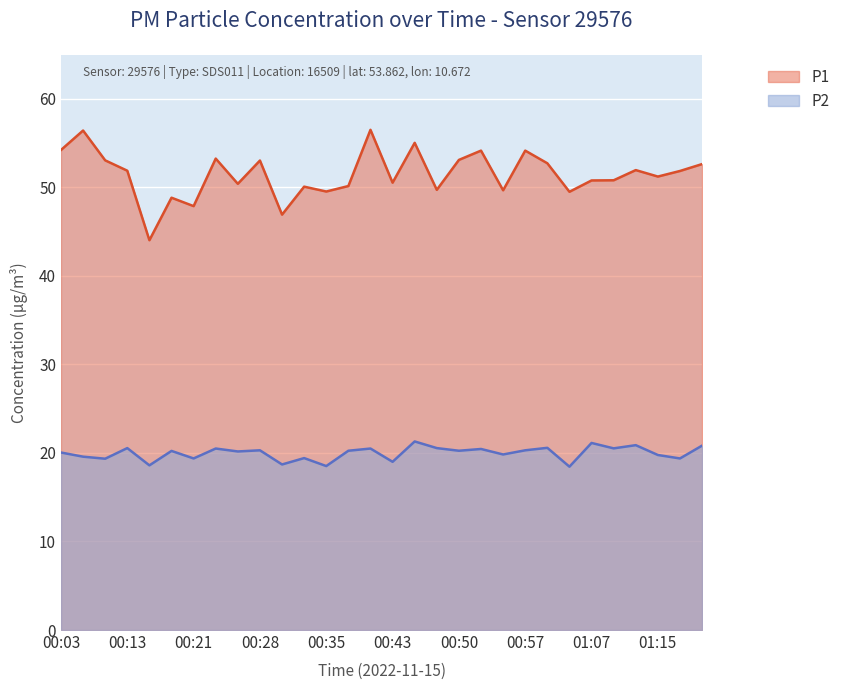

What are all the series names shown in the legend?

P1, P2